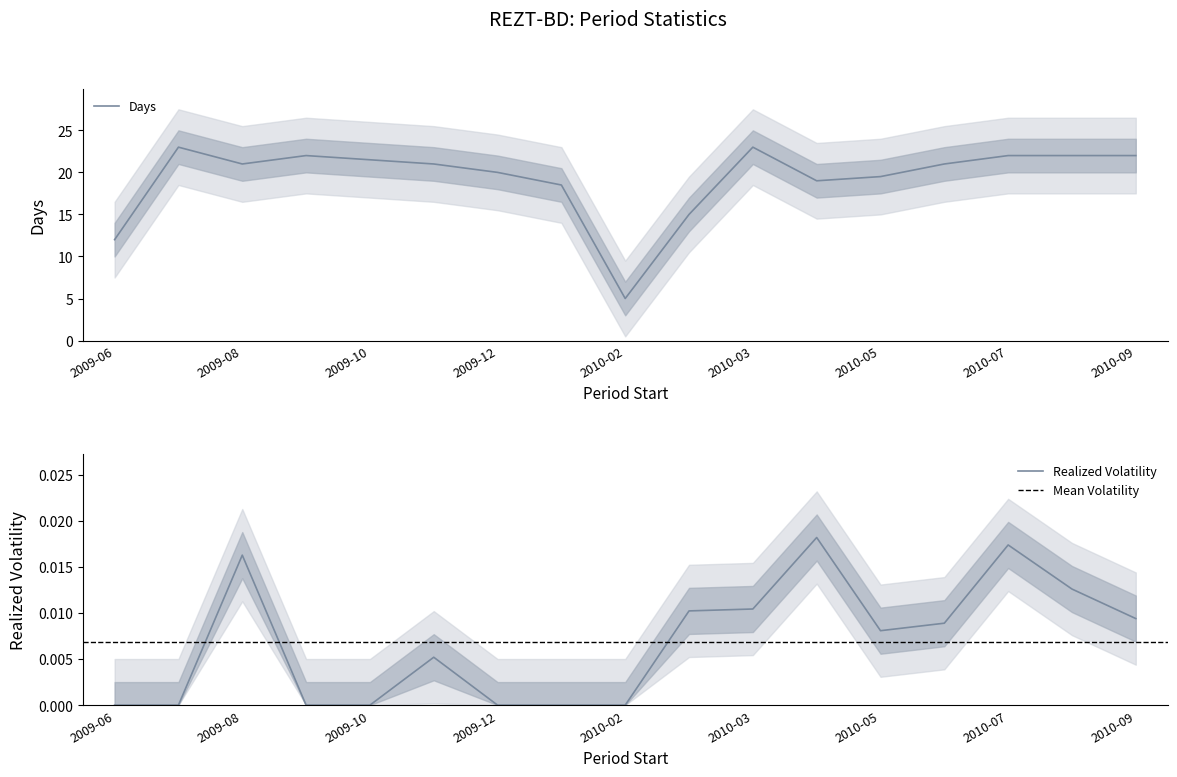

The value of Realized Volatility at 2009-10 is 0.0. True or false?

True